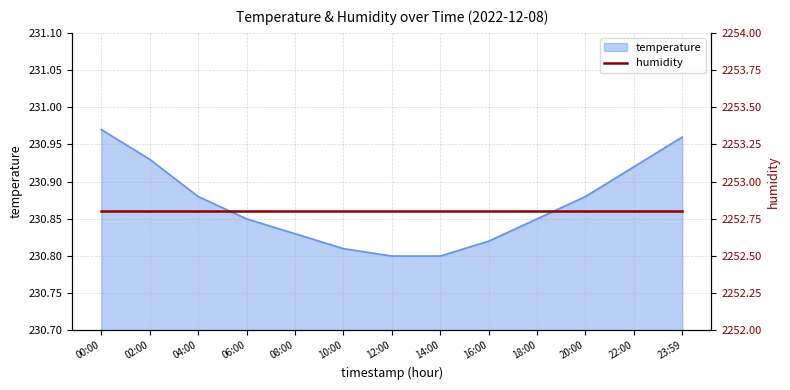

Between 08:00 and 12:00, which is larger?

08:00